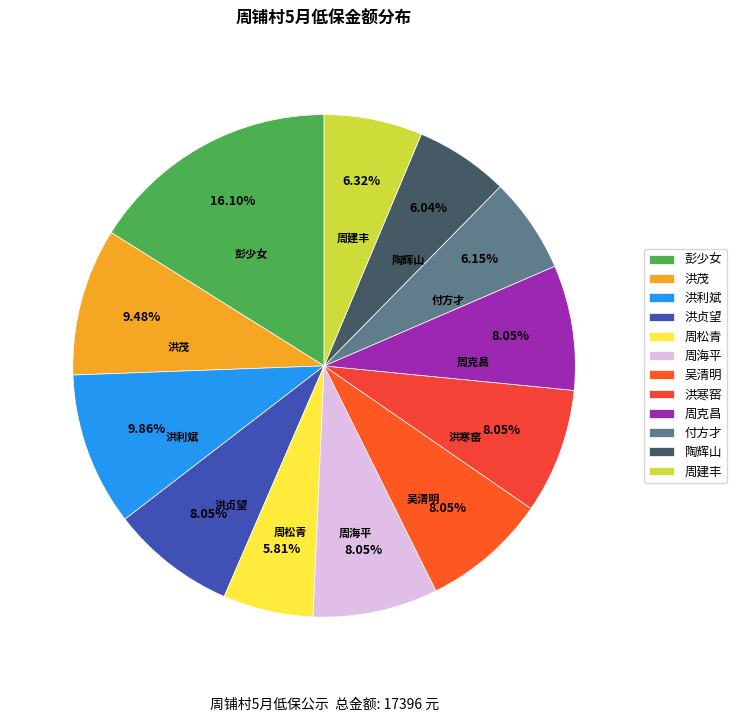

Approximately how many times larger is the value at 周松青 compared to 洪利斌?

0.6